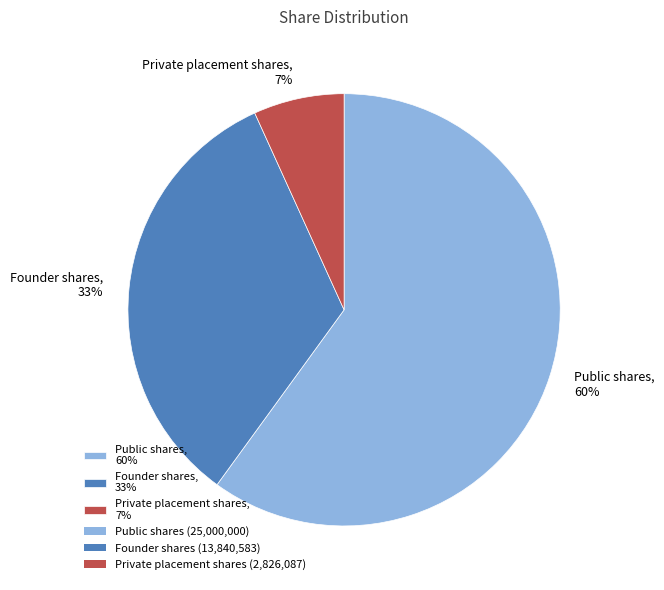

Which has a higher value, Public shares, 60% or Private placement shares, 7%?

Public shares, 60%